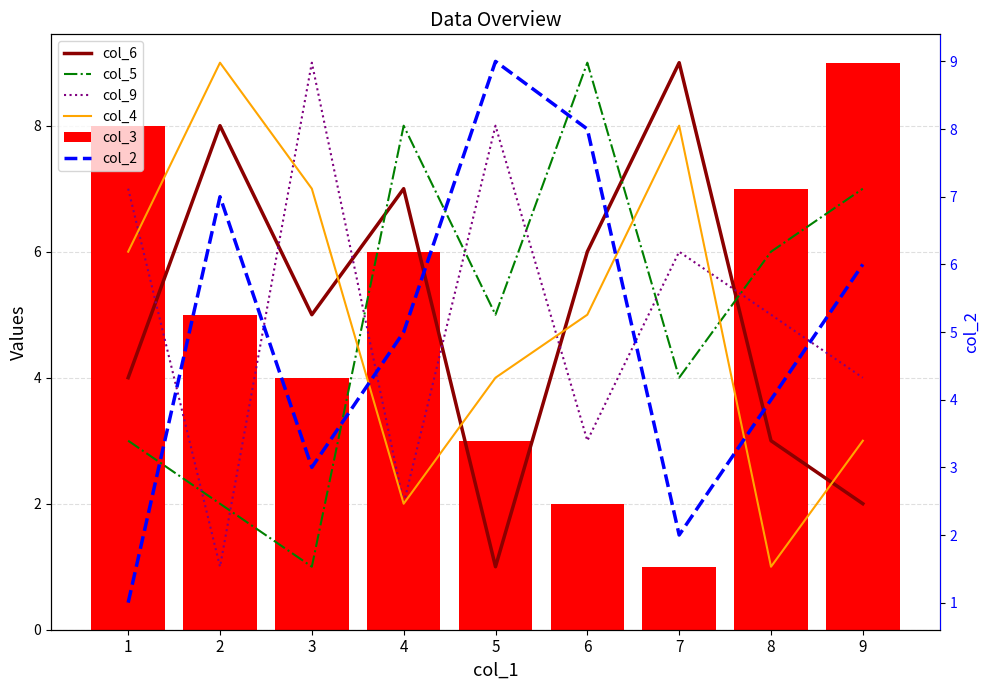

Rank the series by their maximum value, from highest to lowest.

col_6, col_5, col_9, col_4, col_3, col_2